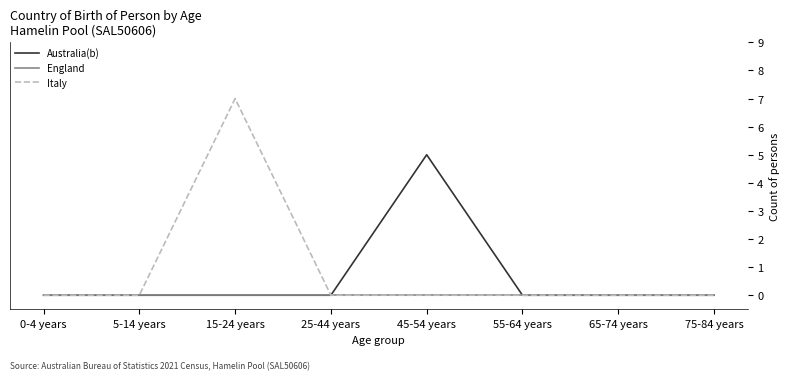

At which category is the sum across all series the highest?

15-24 years